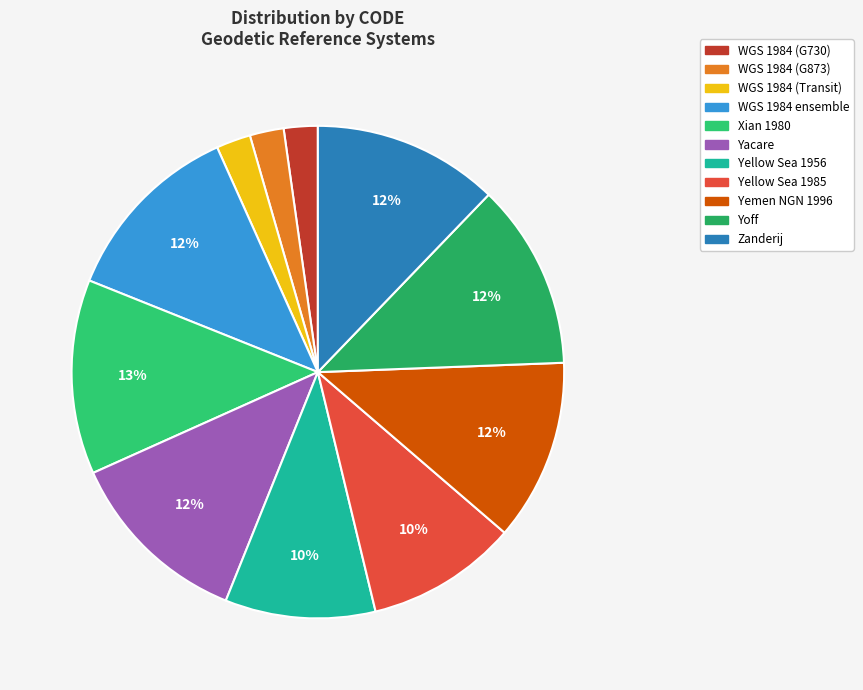

To the nearest percent, what portion does Yellow Sea 1985 represent?

10%